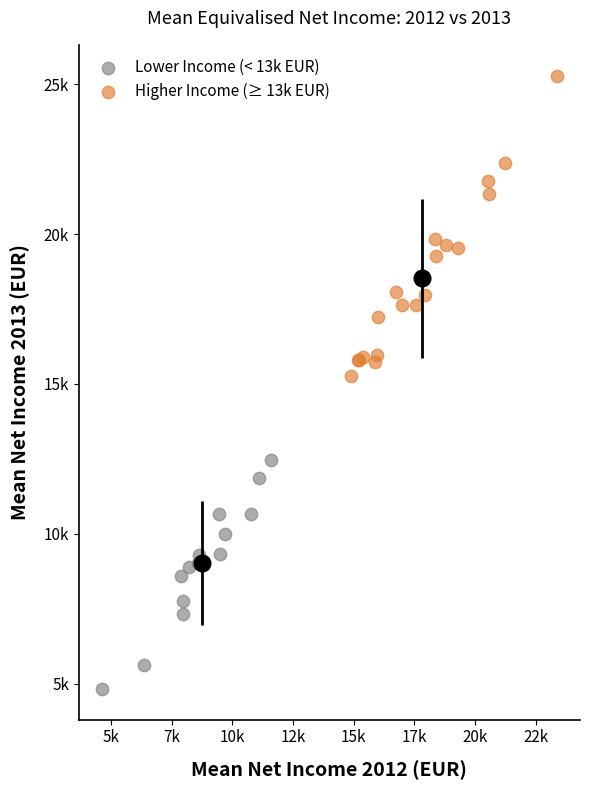

What are all the series names shown in the legend?

Lower Income (< 13k EUR), Higher Income (≥ 13k EUR)